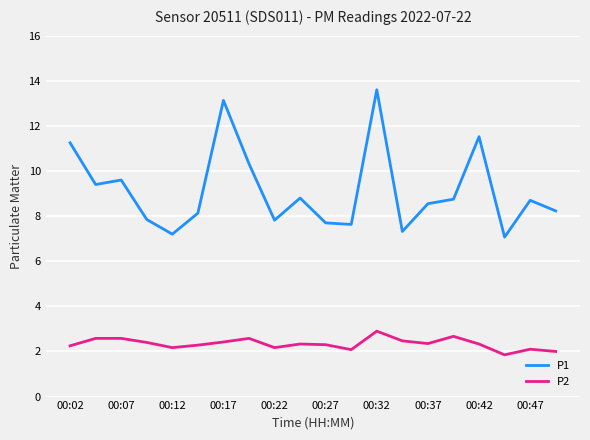

True or false: P2 and P1 intersect in this chart.

False